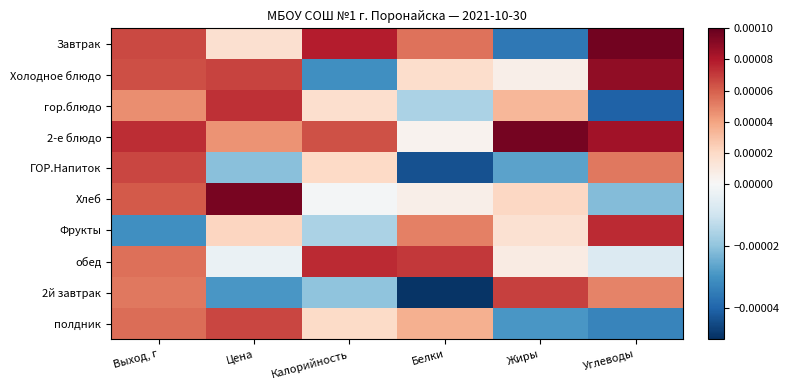

At Цена, list the series in order from smallest to largest.

2й завтрак, ГОР.Напиток, обед, Завтрак, Фрукты, 2-е блюдо, полдник, Холодное блюдо, гор.блюдо, Хлеб